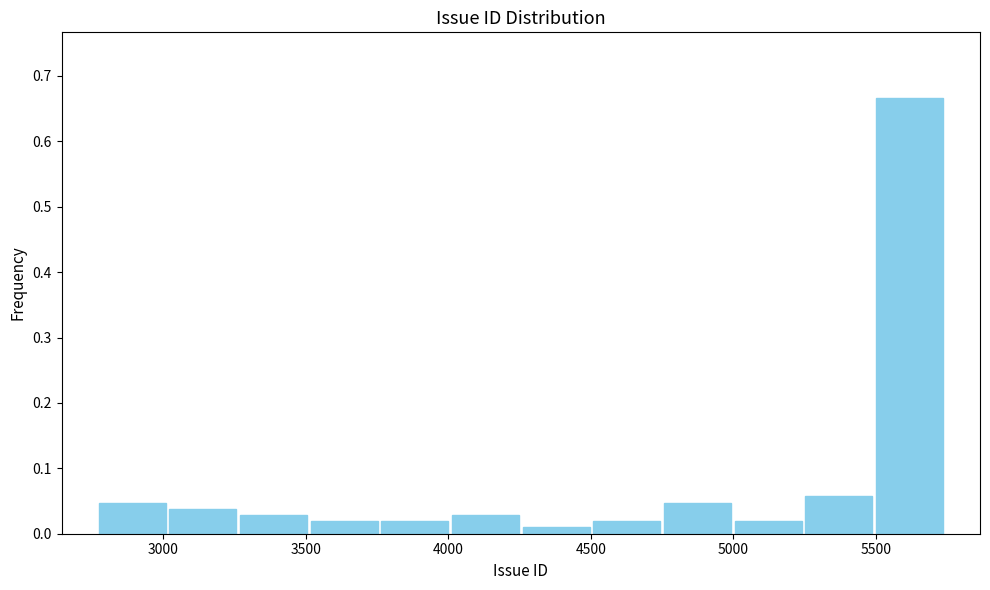

How tall is the bar that spans 5000 to 5250 on the x-axis? Neither the bar edges nor the heights are printed on the chart, so give them approximately, as read against the axes.

0.02